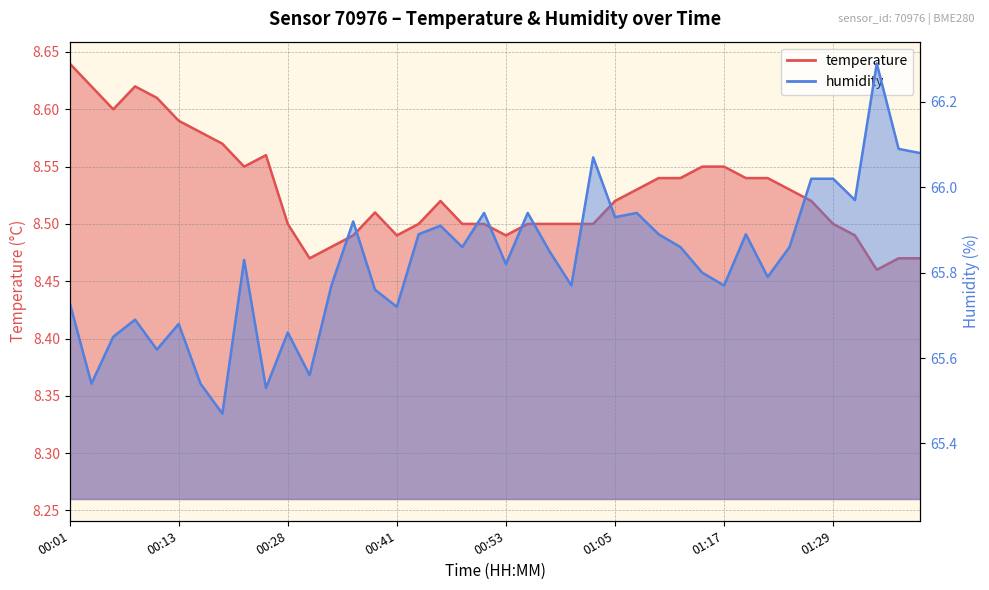

Reading right to left, transcribe all the data shown in this chart.

temperature: 01:39=8.5	01:36=8.5	01:34=8.5	01:32=8.5	01:29=8.5	01:27=8.5	01:24=8.5	01:22=8.5	01:19=8.5	01:17=8.6	01:15=8.6	01:12=8.5	01:10=8.5	01:07=8.5	01:05=8.5	01:02=8.5	01:00=8.5	00:58=8.5	00:55=8.5	00:53=8.5	00:50=8.5	00:48=8.5	00:45=8.5	00:43=8.5	00:41=8.5	00:38=8.5	00:36=8.5	00:33=8.5	00:31=8.5	00:28=8.5	00:23=8.6	00:21=8.6	00:18=8.6	00:16=8.6	00:13=8.6	00:11=8.6	00:08=8.6	00:06=8.6	00:03=8.6	00:01=8.6
humidity: 01:39=66.1	01:36=66.1	01:34=66.3	01:32=66.0	01:29=66.0	01:27=66.0	01:24=65.9	01:22=65.8	01:19=65.9	01:17=65.8	01:15=65.8	01:12=65.9	01:10=65.9	01:07=65.9	01:05=65.9	01:02=66.1	01:00=65.8	00:58=65.8	00:55=65.9	00:53=65.8	00:50=65.9	00:48=65.9	00:45=65.9	00:43=65.9	00:41=65.7	00:38=65.8	00:36=65.9	00:33=65.8	00:31=65.6	00:28=65.7	00:23=65.5	00:21=65.8	00:18=65.5	00:16=65.5	00:13=65.7	00:11=65.6	00:08=65.7	00:06=65.7	00:03=65.5	00:01=65.7